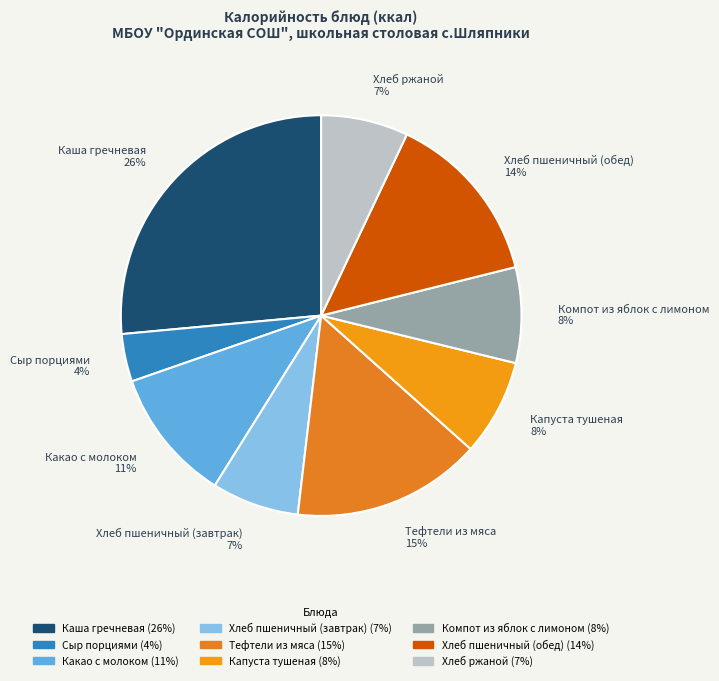

How many segments does this pie chart have?

9